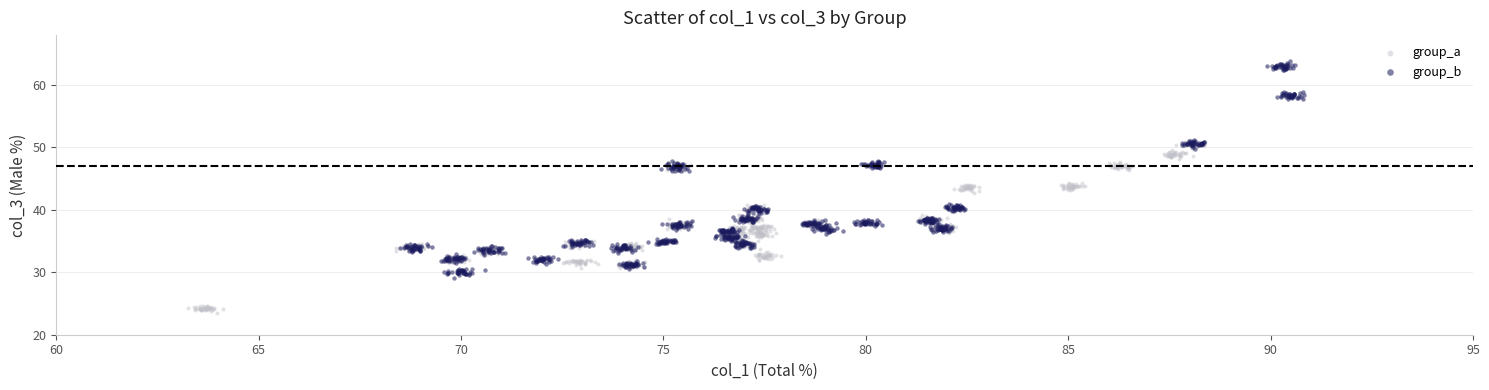

Which series reaches the maximum Y coordinate?

group_b